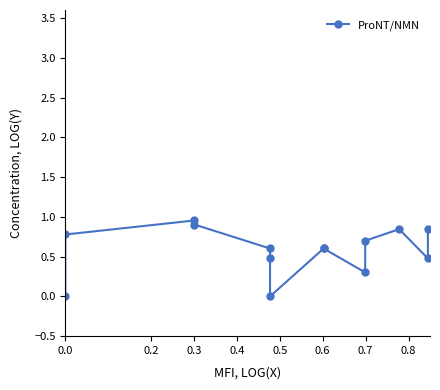

Is it true that the value at 0.0 is 0.8?

True